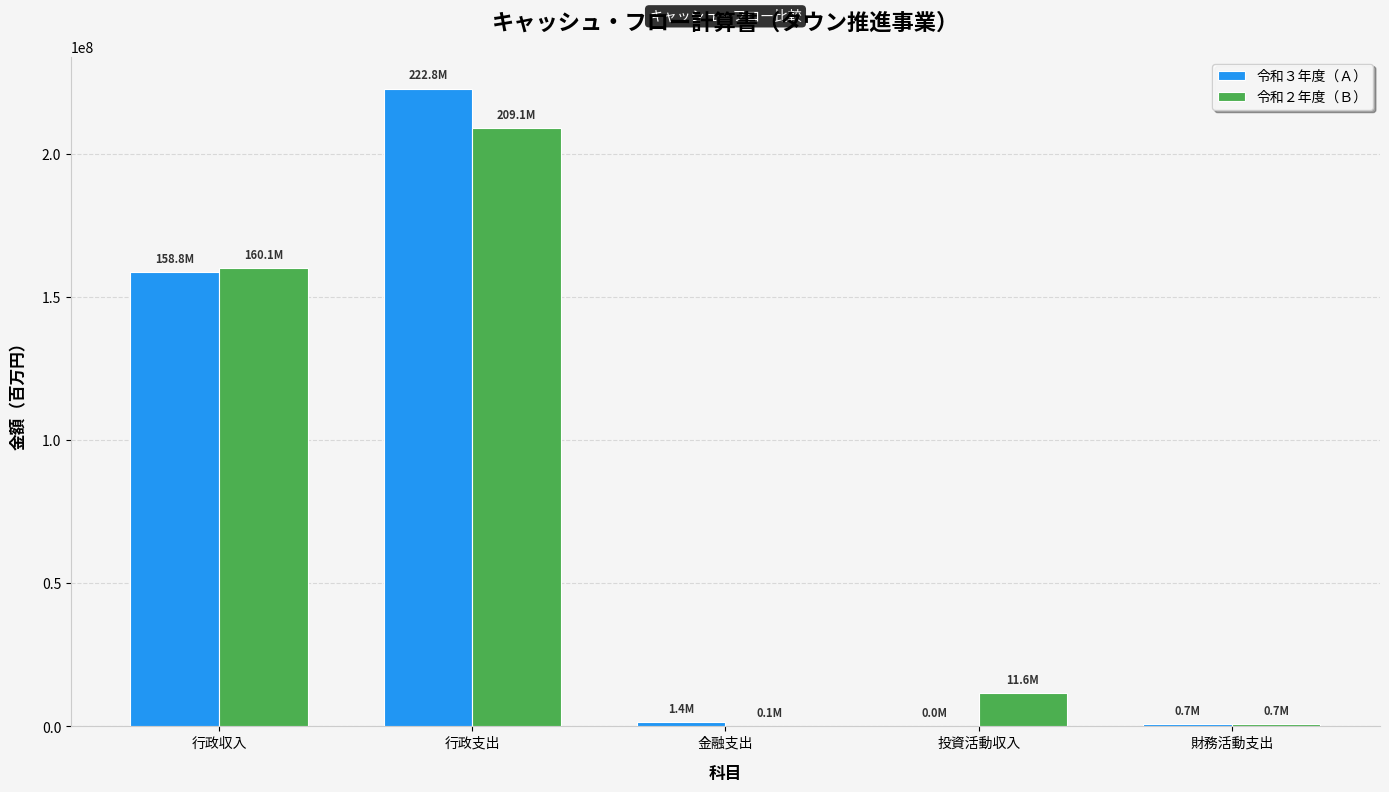

What is the spread (max minus min) of values at 投資活動収入?

11541158